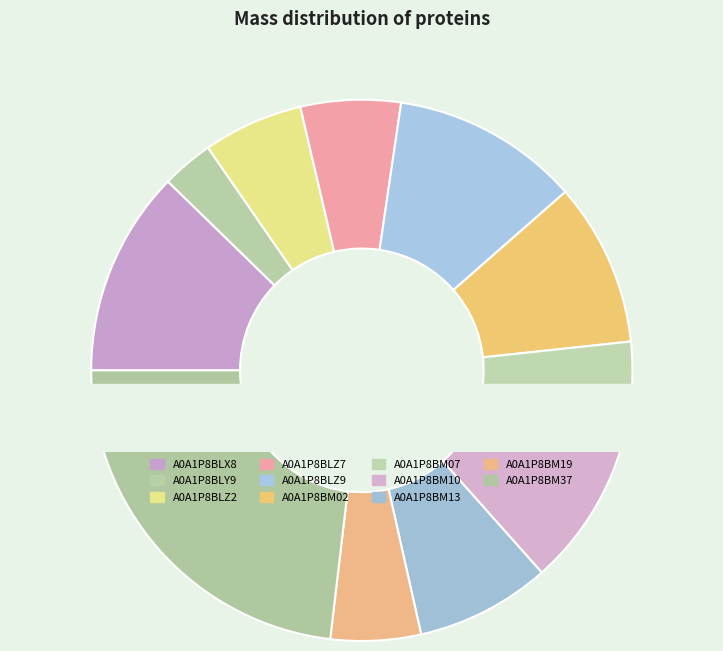

Rank the categories by value from lowest to highest.

A0A1P8BLY9, A0A1P8BM19, A0A1P8BM07, A0A1P8BLZ2, A0A1P8BLZ7, A0A1P8BM13, A0A1P8BM10, A0A1P8BM02, A0A1P8BLZ9, A0A1P8BLX8, A0A1P8BM37